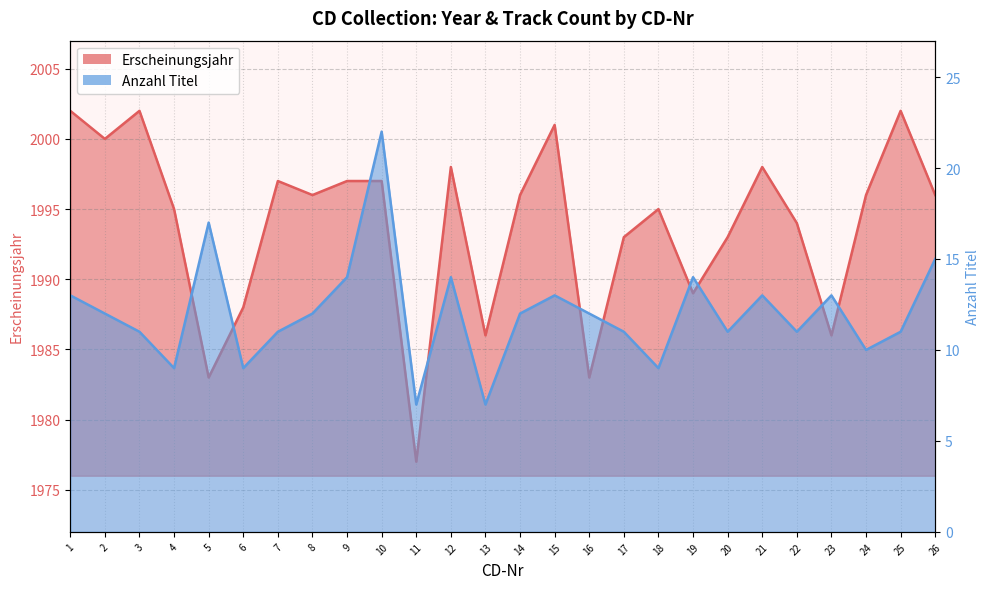

The value of Erscheinungsjahr at 24 is 1996. True or false?

True